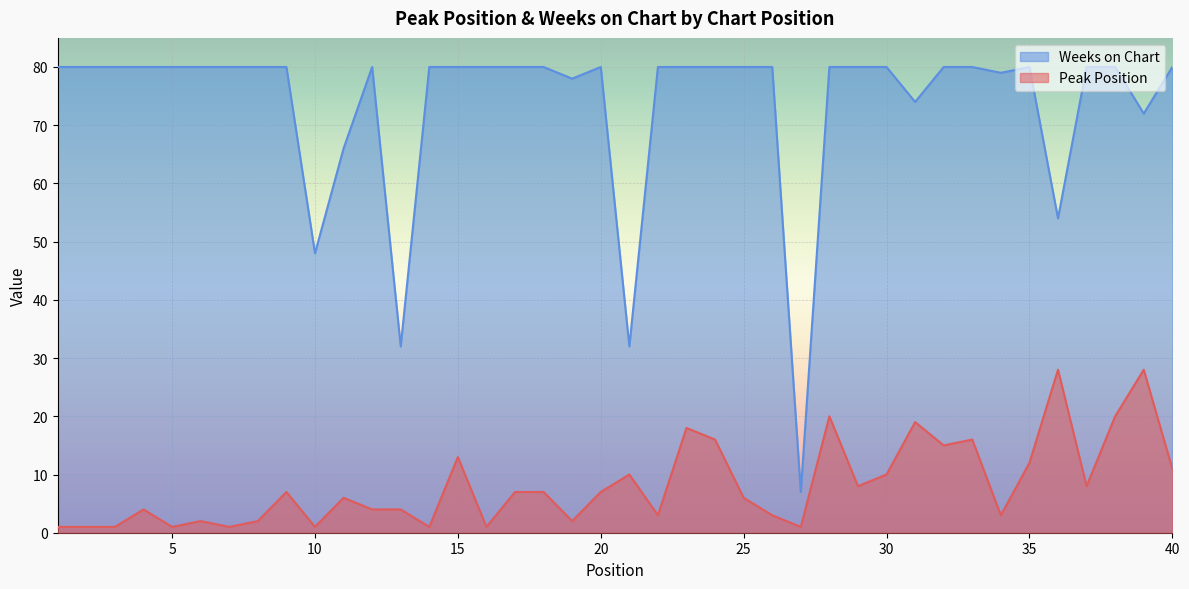

Which series has the largest total across all categories?

Weeks on Chart